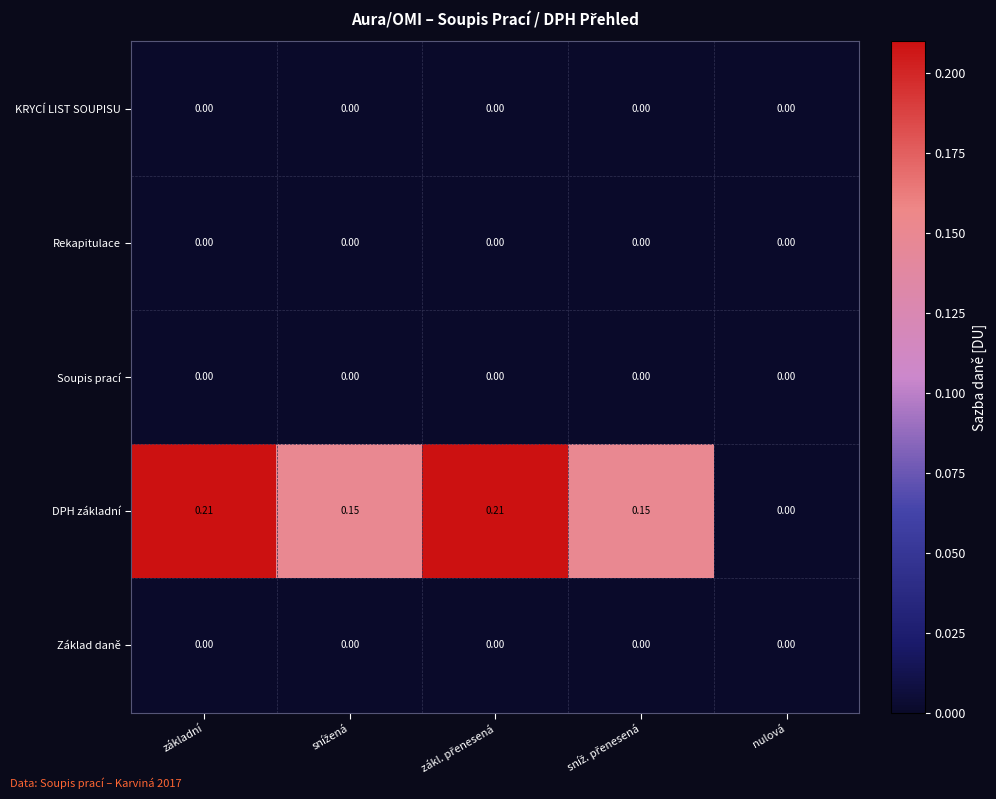

Which series has the largest total across all categories?

DPH základní